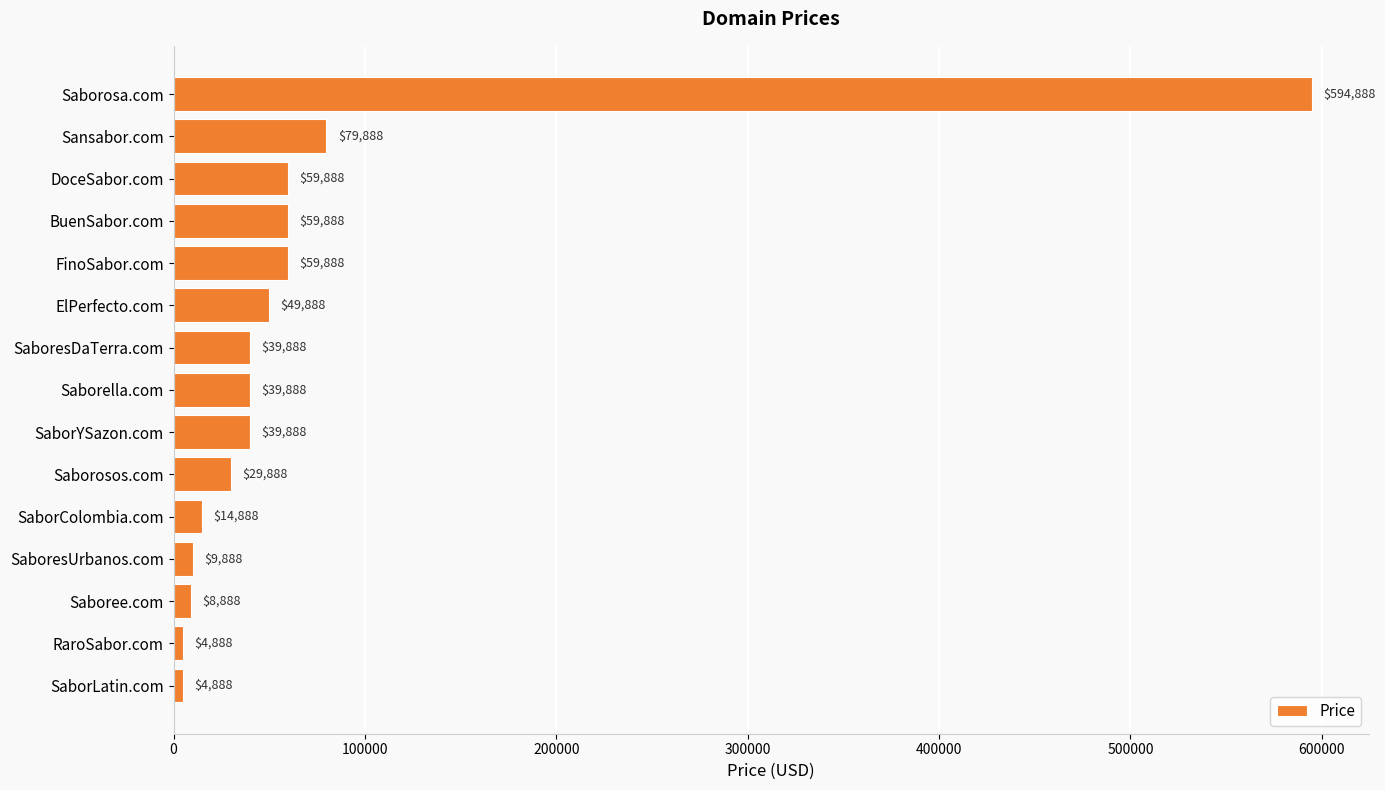

What is the ratio of the value at DoceSabor.com to the value at Saborosos.com?

2.0